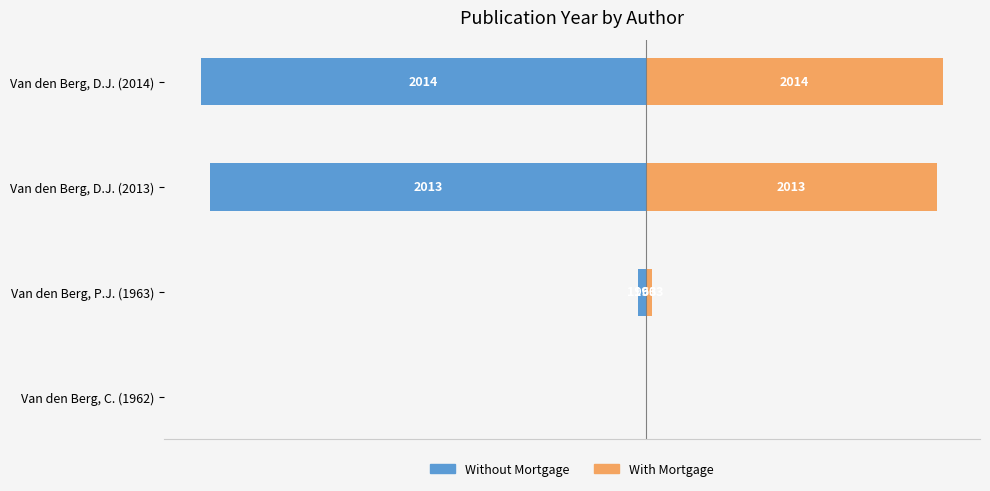

How many categories are shown in the chart?

4